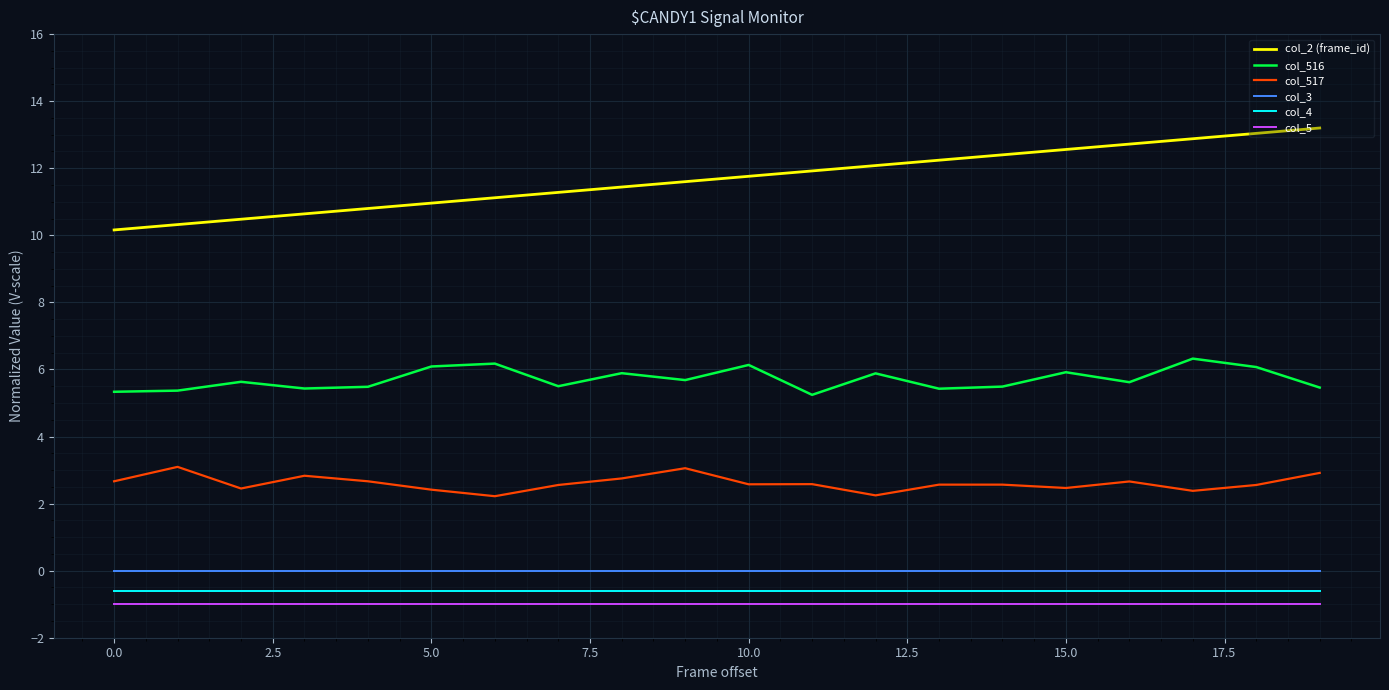

Does the chart display data point markers on the line(s)?

No